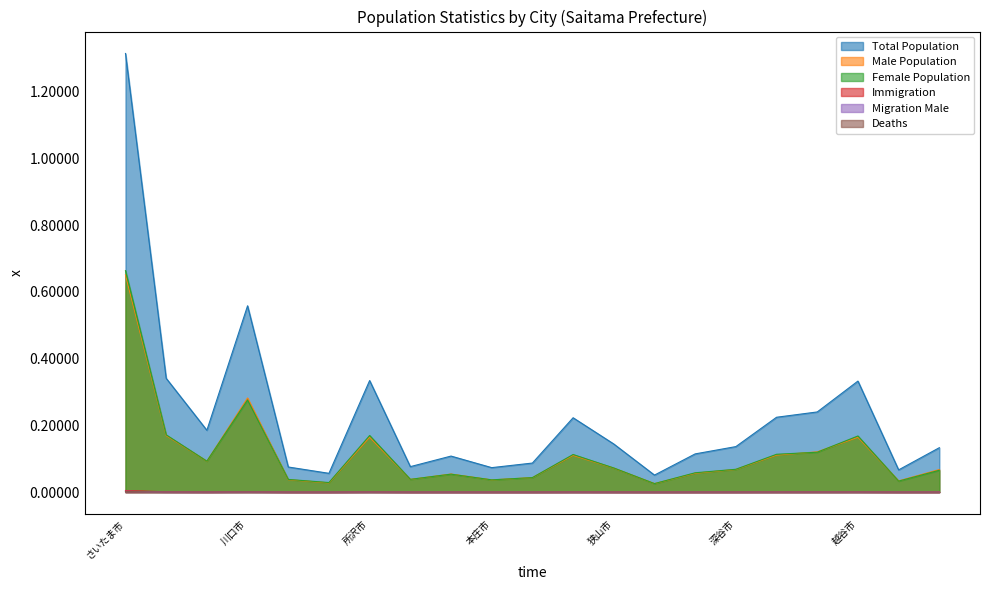

What is the maximum value shown in the chart?

1.3